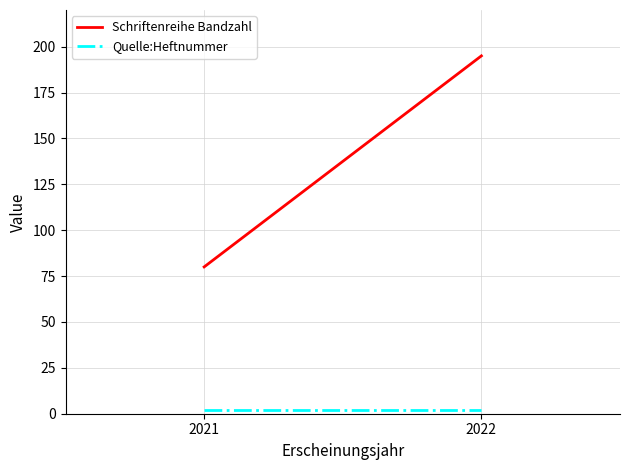

Between 2022 and 2021, which is larger?

2022